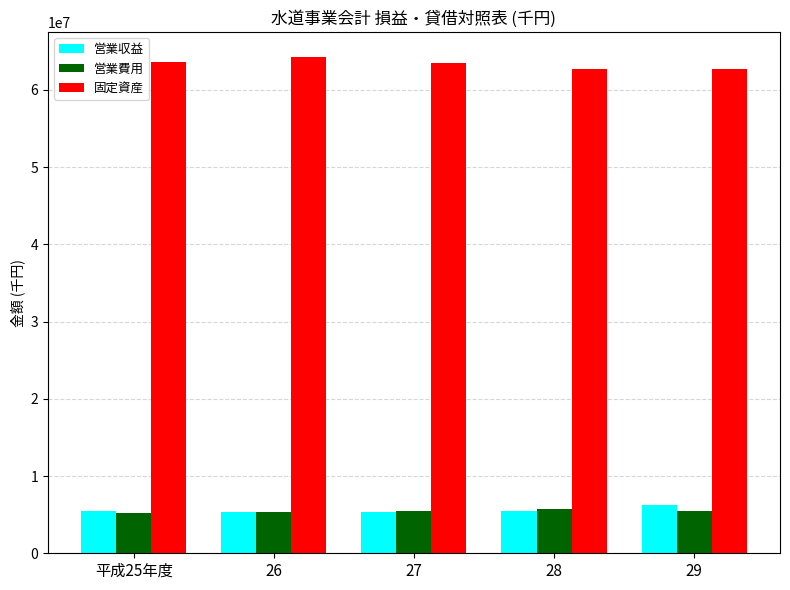

What is the minimum value shown in the chart?

5182385